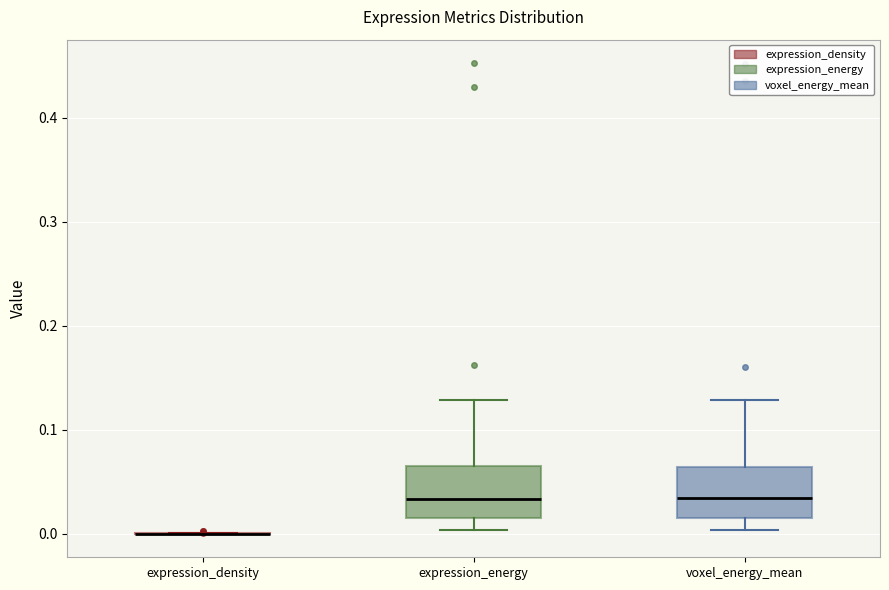

Where does the lower whisker of the box for voxel_energy_mean end on the y-axis? The values are not printed on the chart, so give them approximately, as read against the axis.

0.00